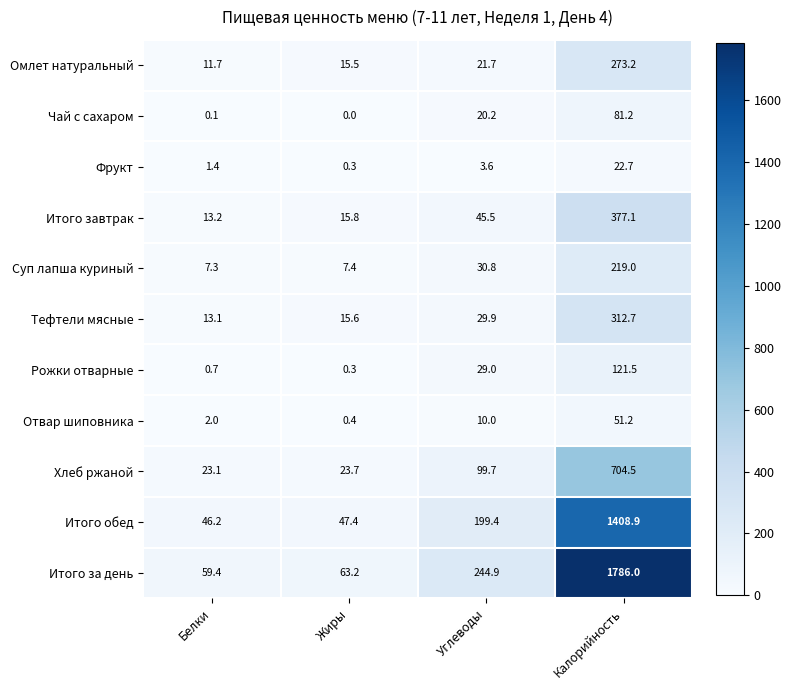

At how many categories does at least one series exceed 1724?

1